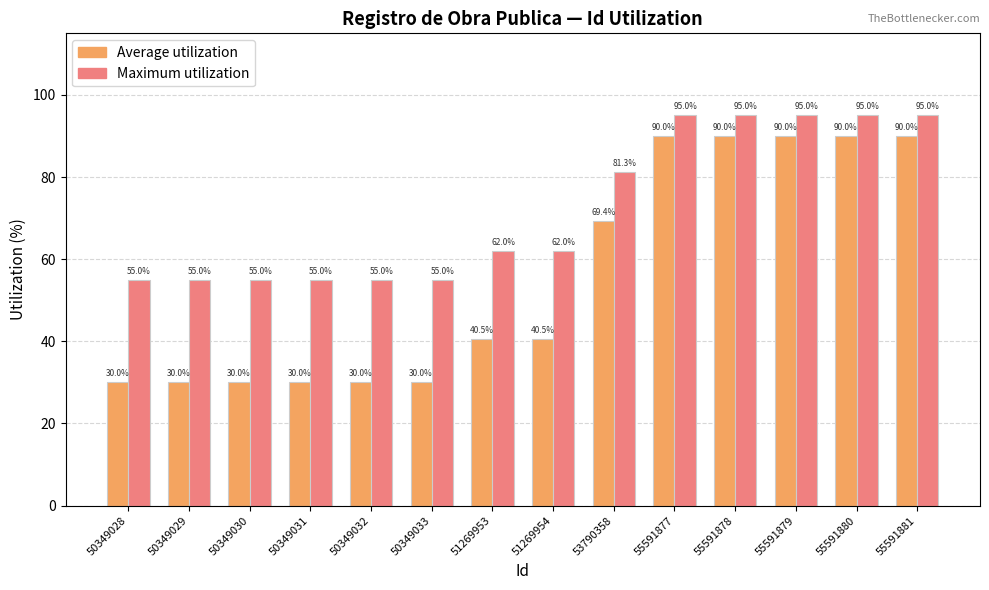

What is the minimum value for Average utilization?

30.0